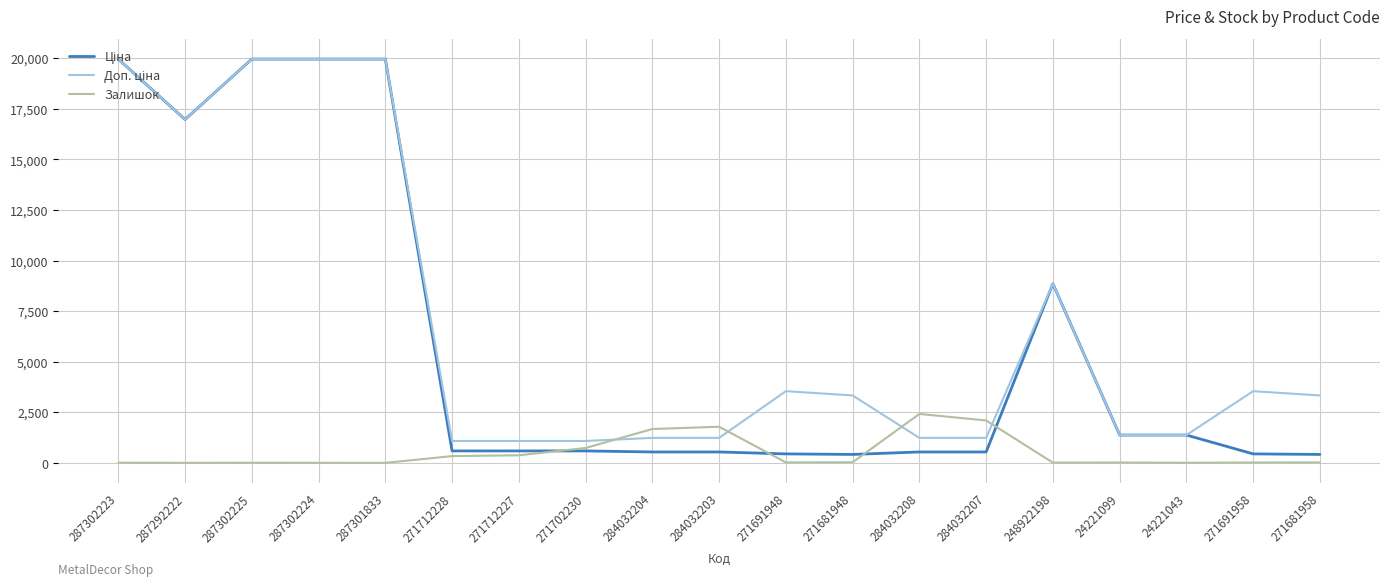

What is the difference between the highest and lowest values at 287301833?

19964.2